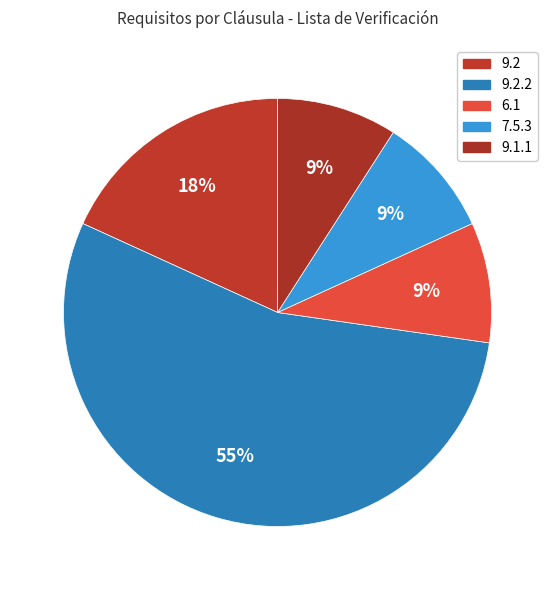

Combined, do 9.2.2 and 9.2 account for over 50%?

Yes